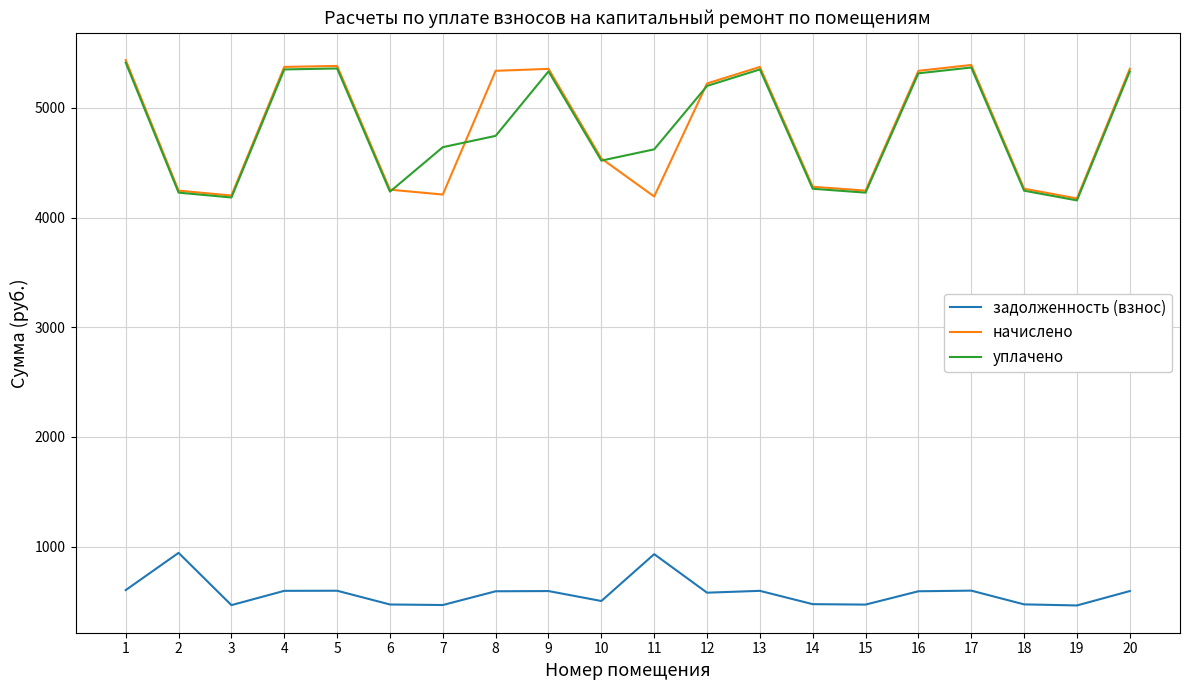

True or false: уплачено and задолженность (взнос) intersect in this chart.

False